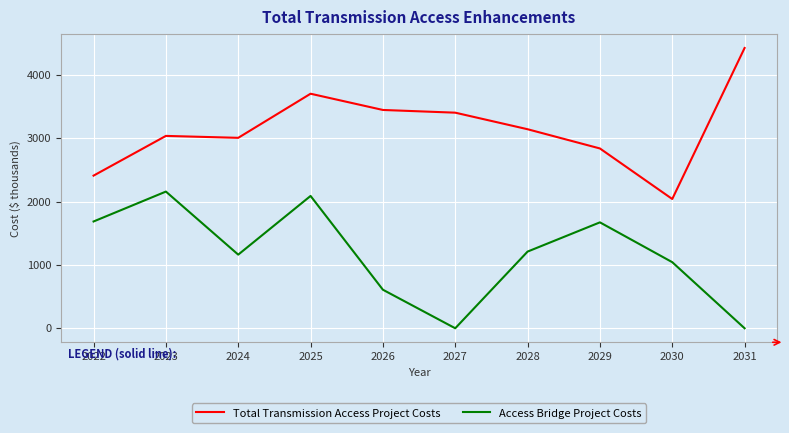

How many distinct data groups are displayed?

2